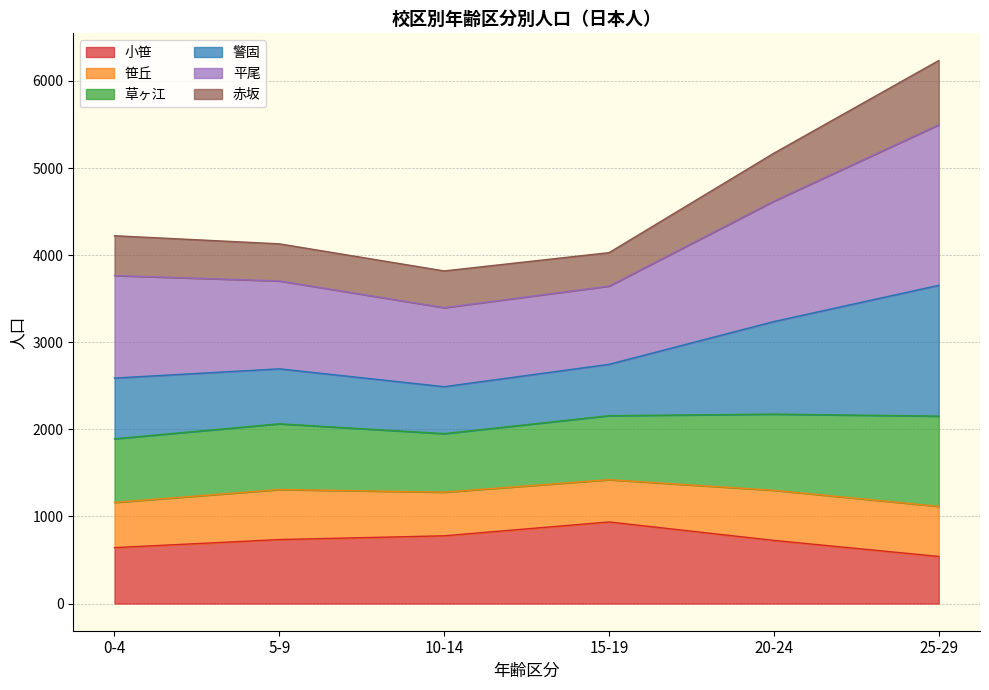

At which label does 小笹 reach its peak?

15-19